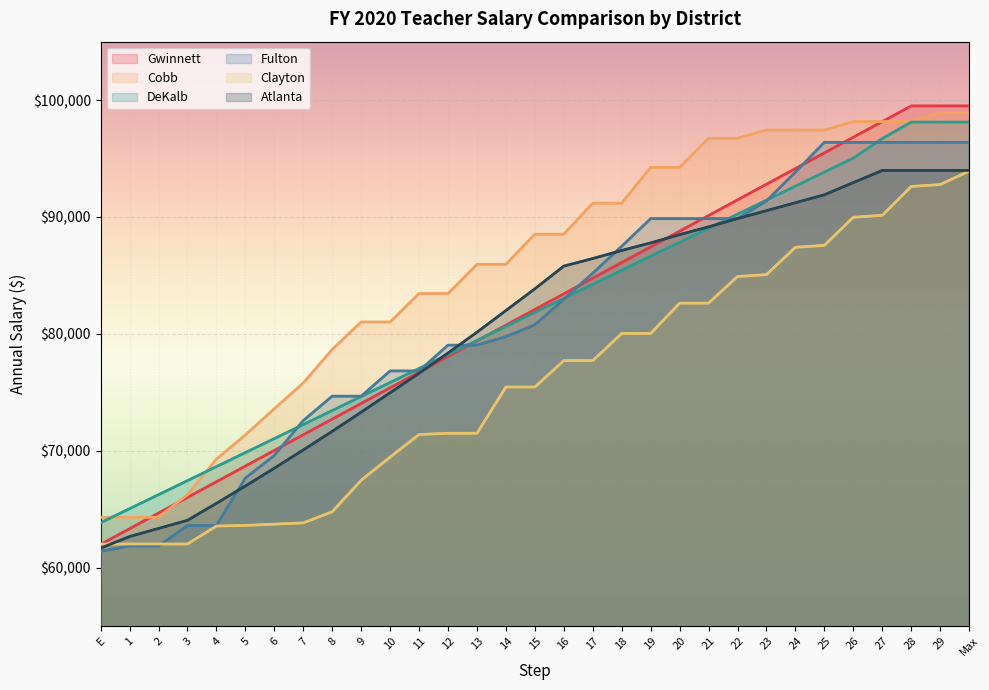

What is the sum of the DeKalb values at 13 and 8?

152870